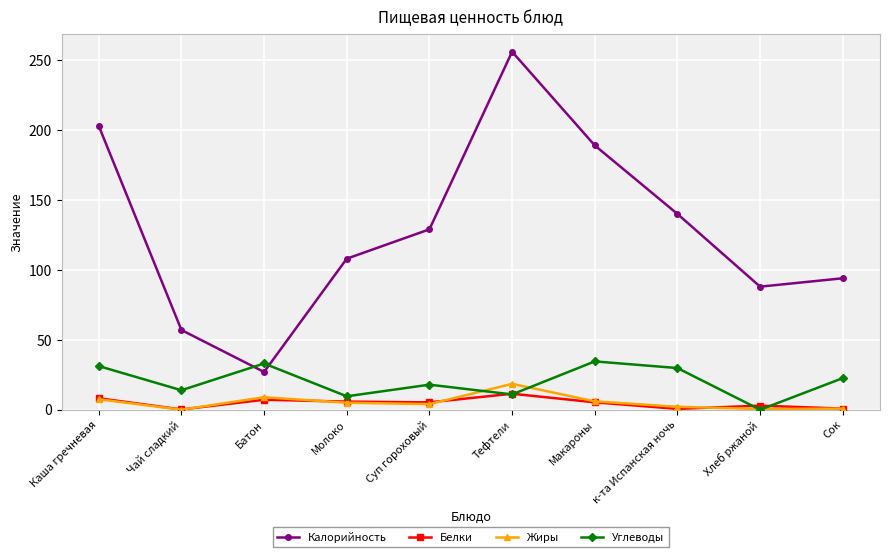

How many data points in Углеводы are less than 22?

5